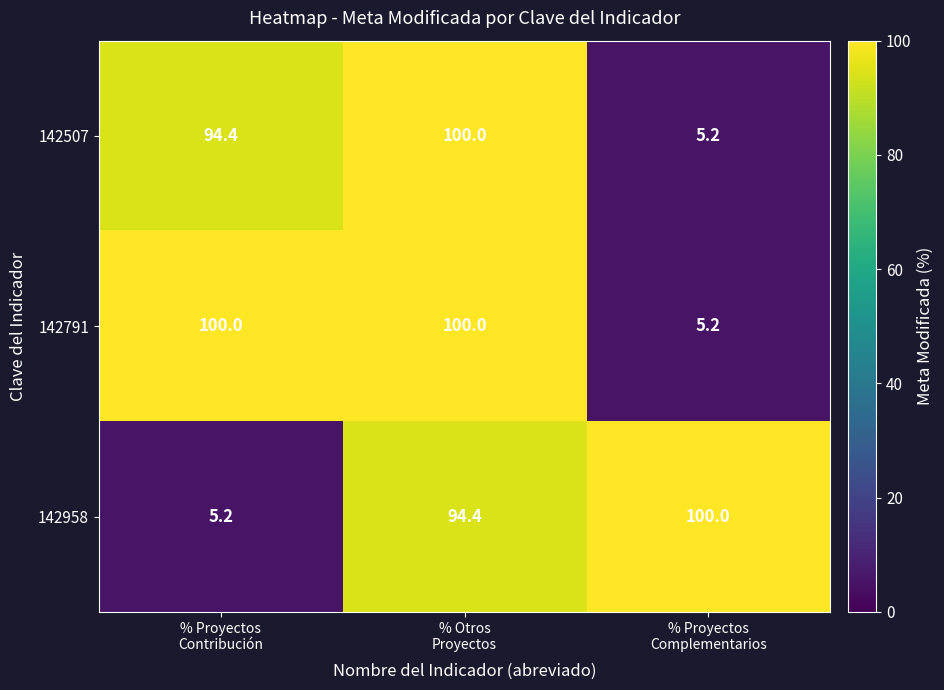

Which series has the largest total across all categories?

142791